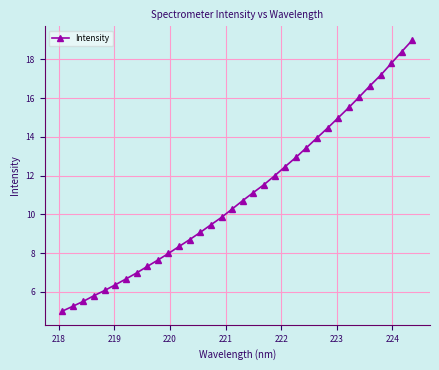

What is the sum of all values?

374.4